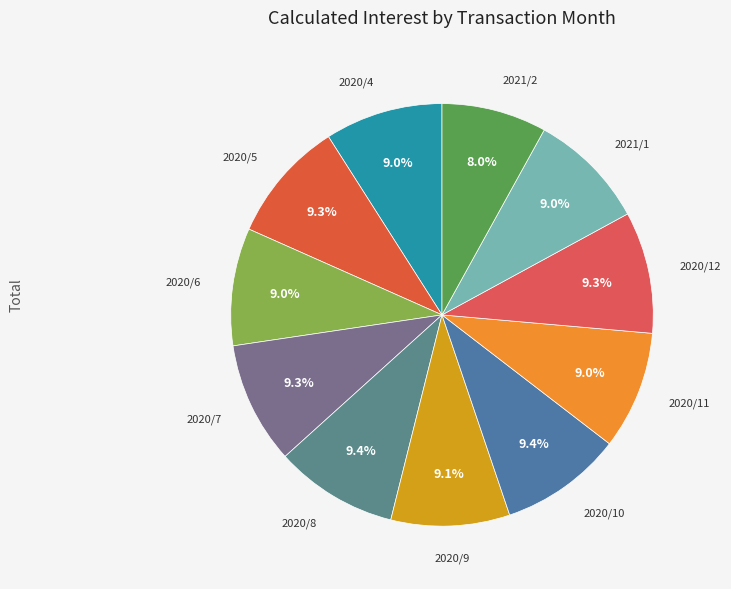

How many segments does this pie chart have?

11